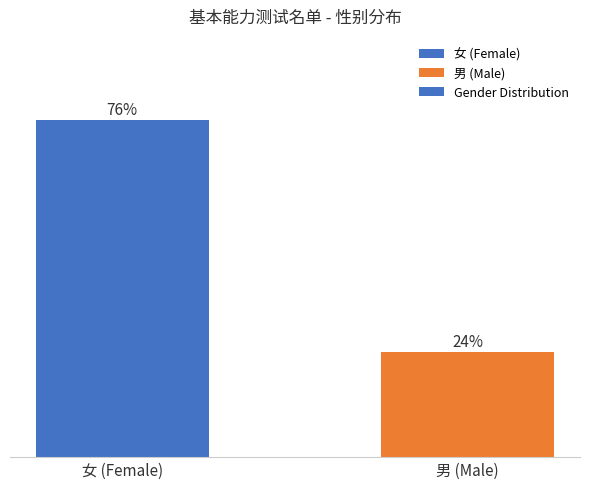

Rank the categories by value from highest to lowest.

女 (Female), 男 (Male)